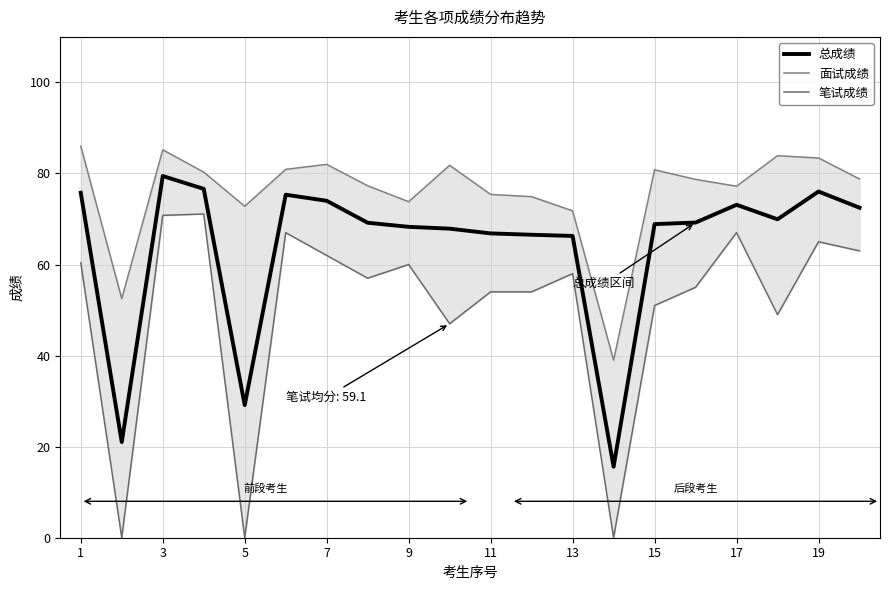

At which label does 总成绩 reach its peak?

3